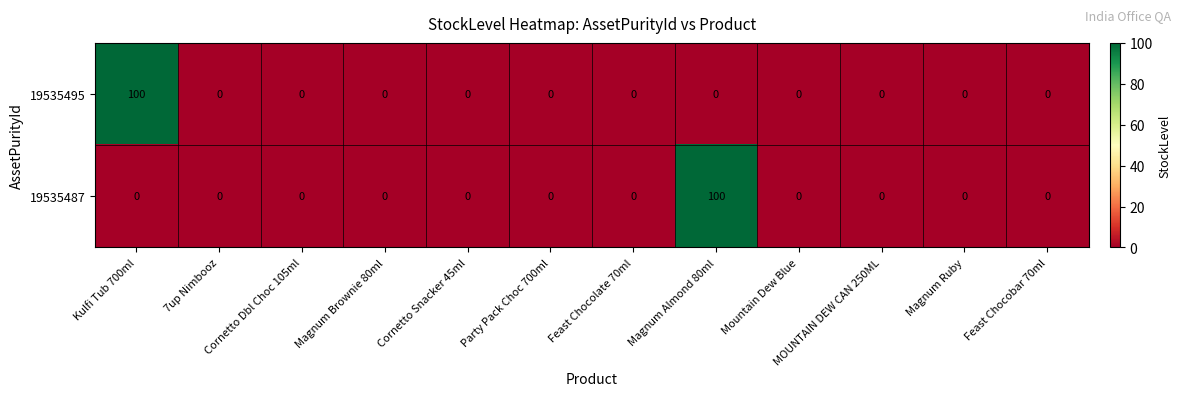

Which series changed the most between Feast Chocolate 70ml and Magnum Almond 80ml?

19535487